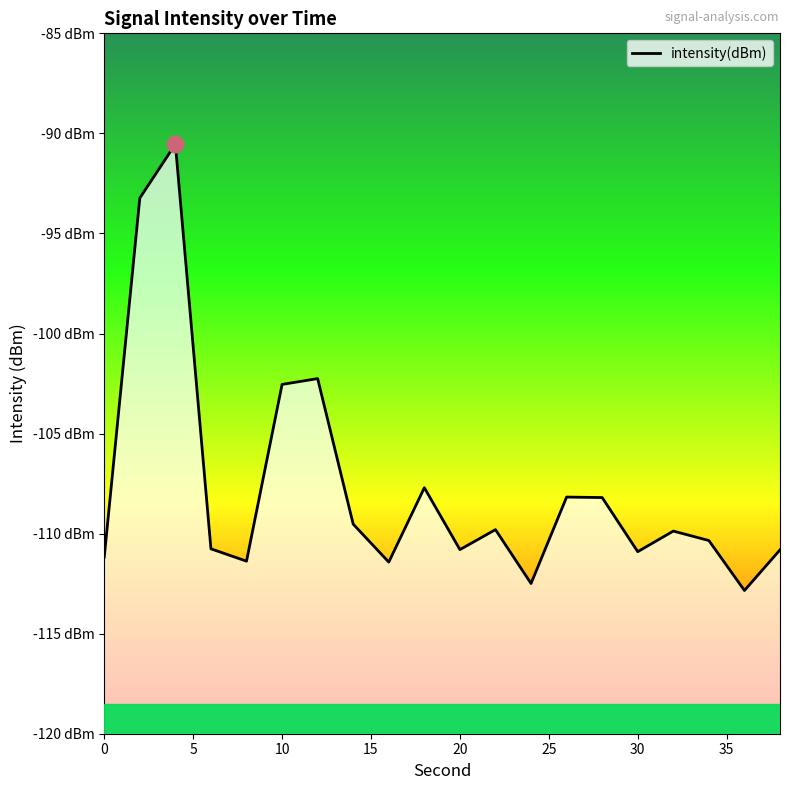

Does the chart display data point markers on the line(s)?

No